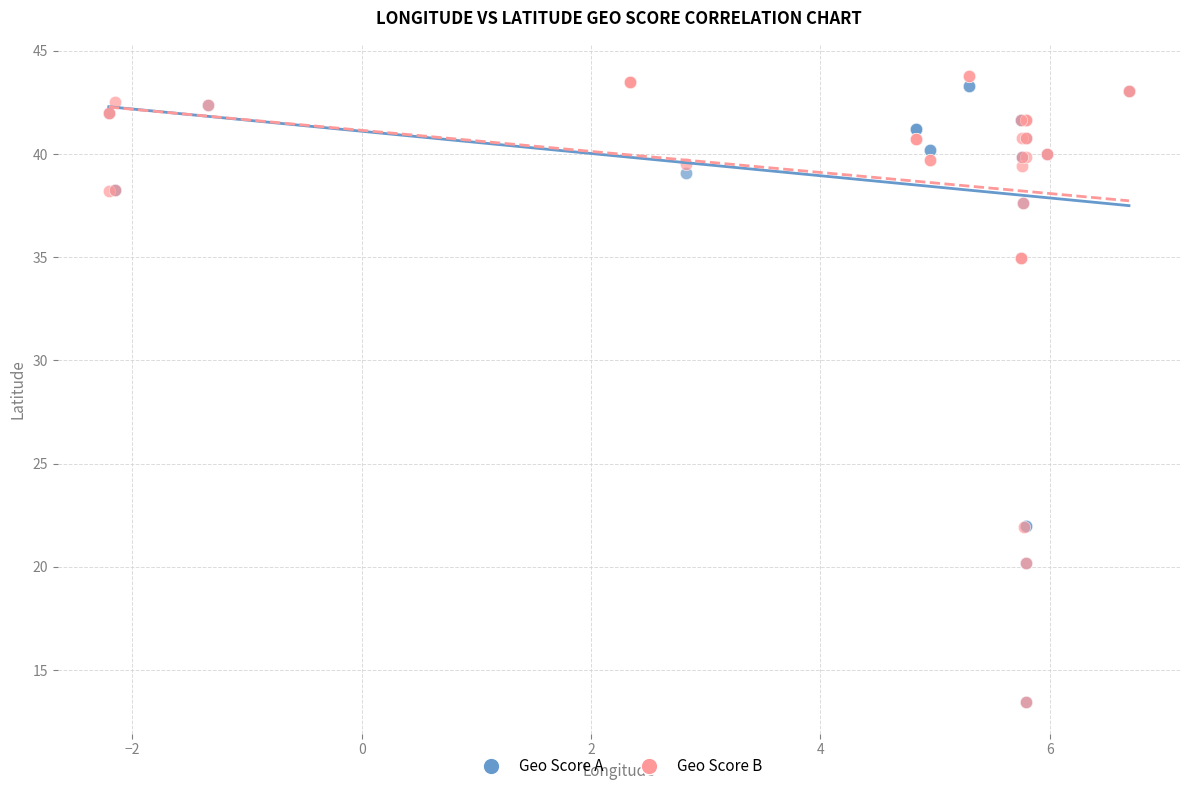

Which series reaches the maximum Y coordinate?

Geo Score B